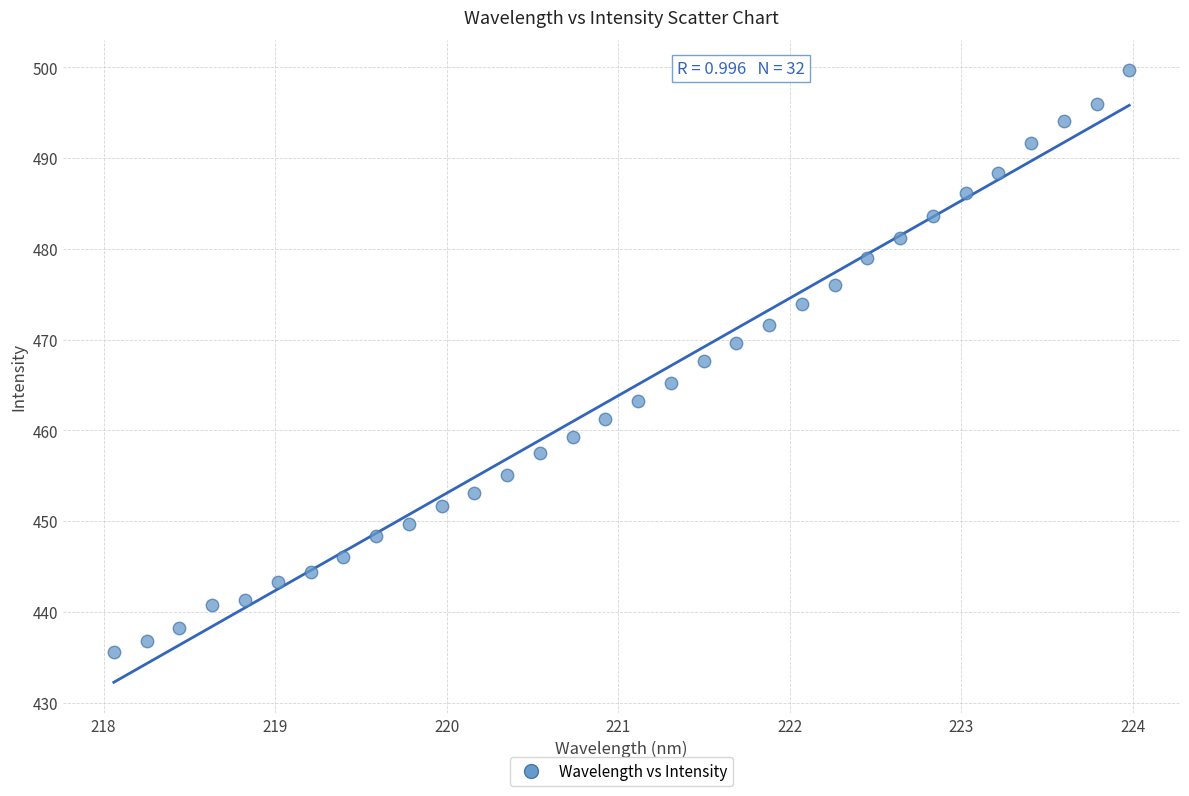

What is the range of X values (max minus min)?

5.9